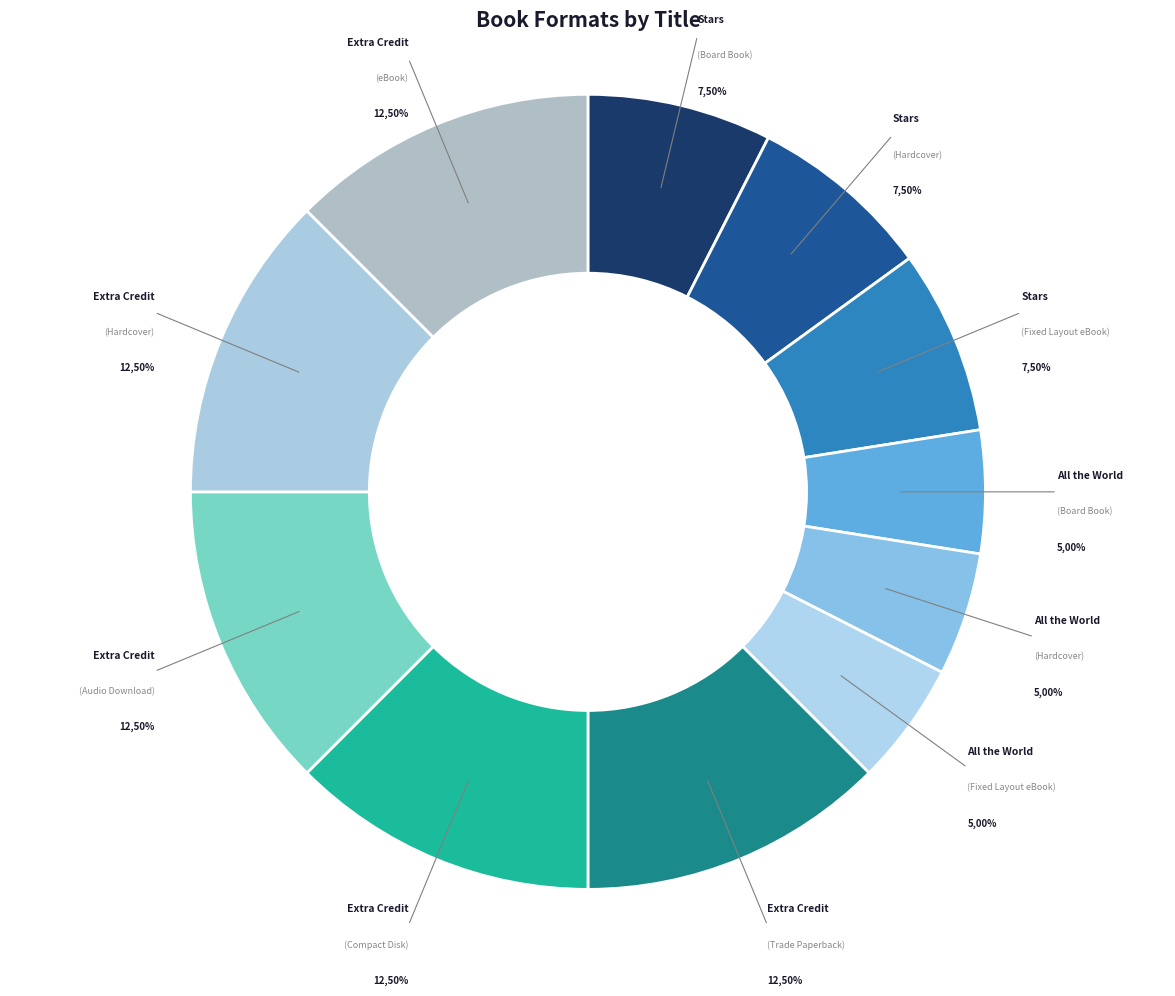

Which has a higher value, Extra Credit (Trade Paperback) or Stars (Hardcover)?

Extra Credit (Trade Paperback)